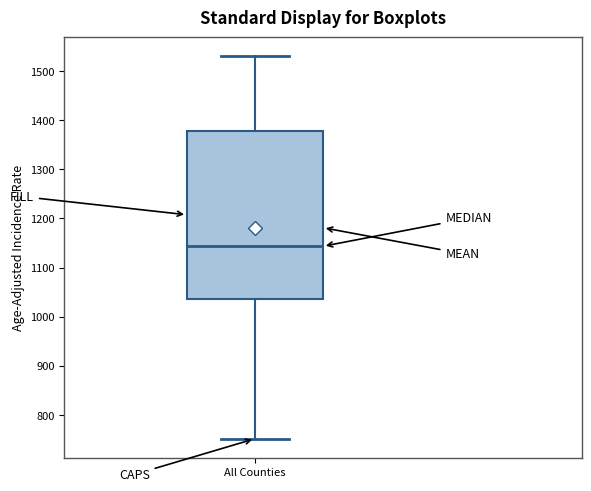

Read this box plot against the y-axis: the position of the median line, the range covered by the box, and the ends of both whiskers. The values are not printed on the chart, so give them approximately, as read against the axis.

median 1140, box 1040 to 1380, whiskers 750 to 1530